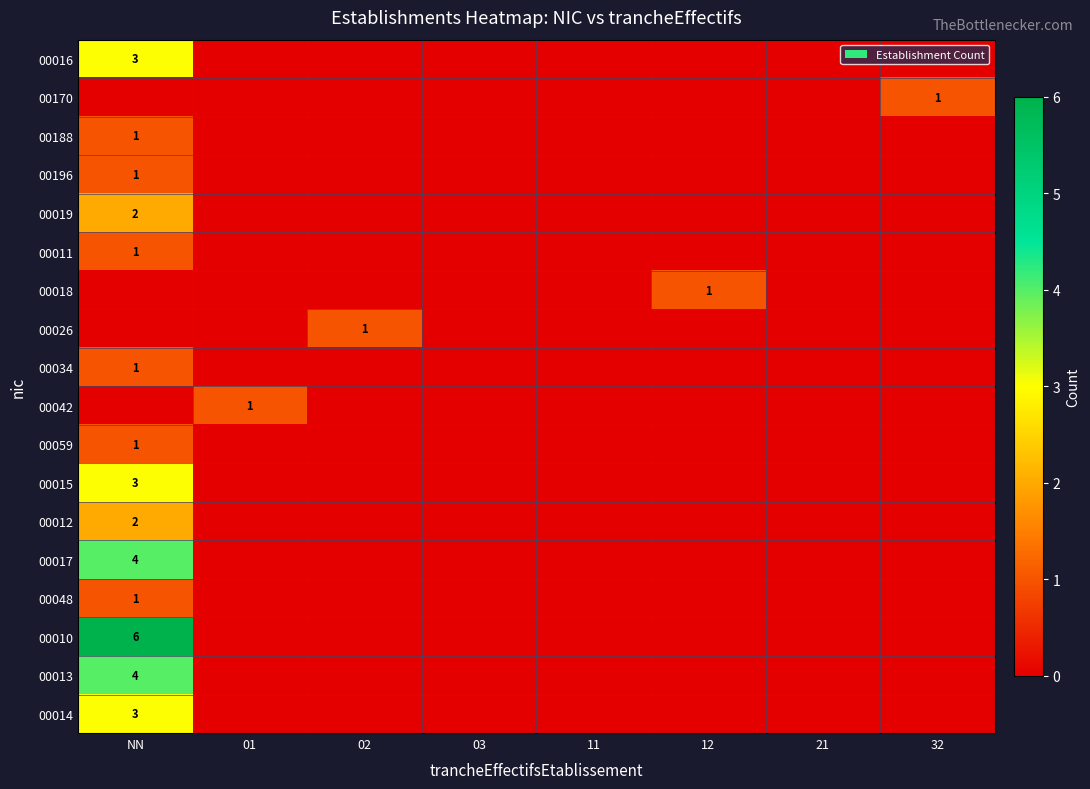

Which label corresponds to the largest value in the chart?

NN